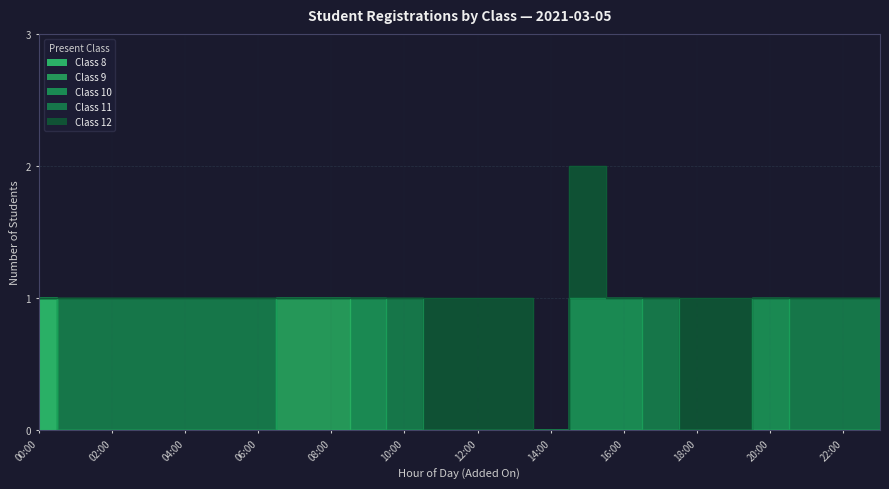

Count the number of data series in this chart.

5